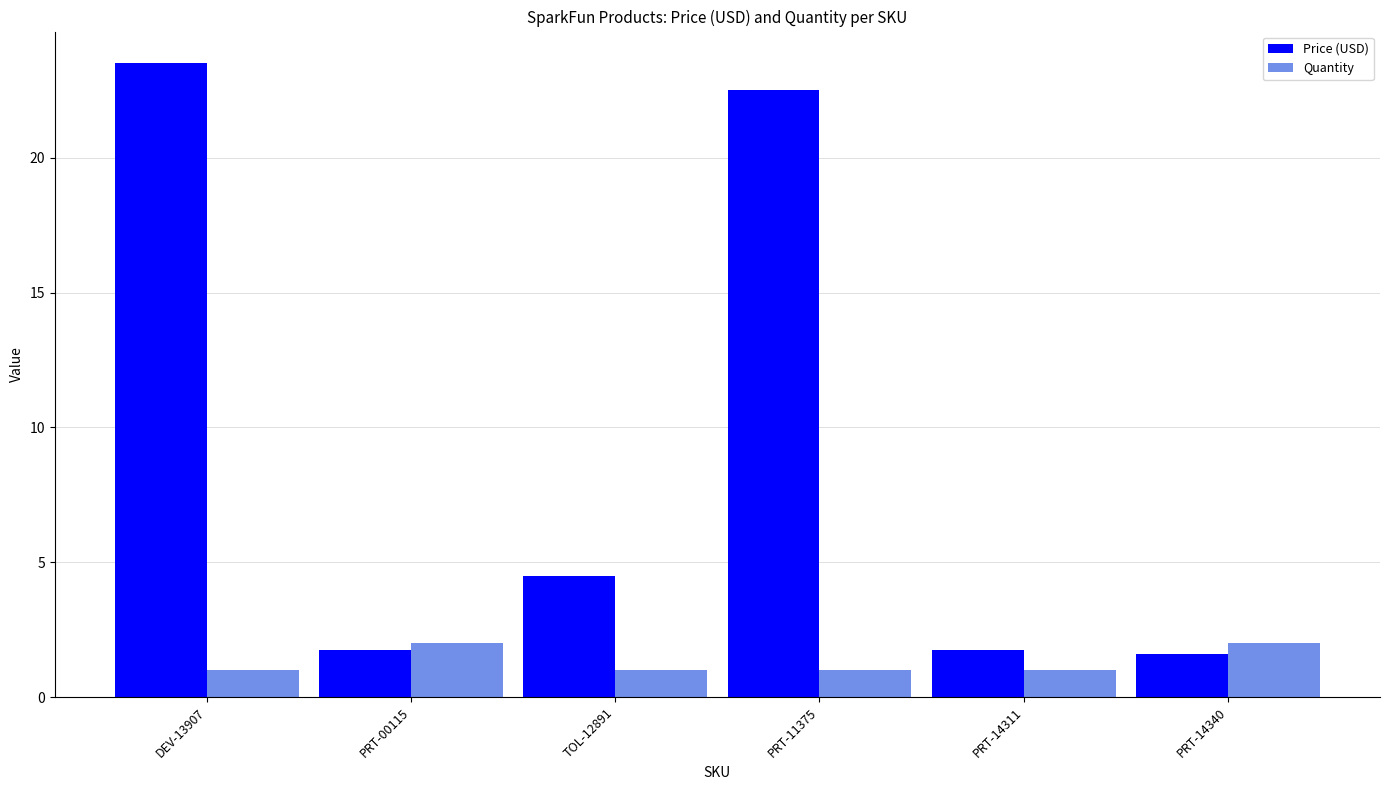

What position from the left is PRT-14340?

6